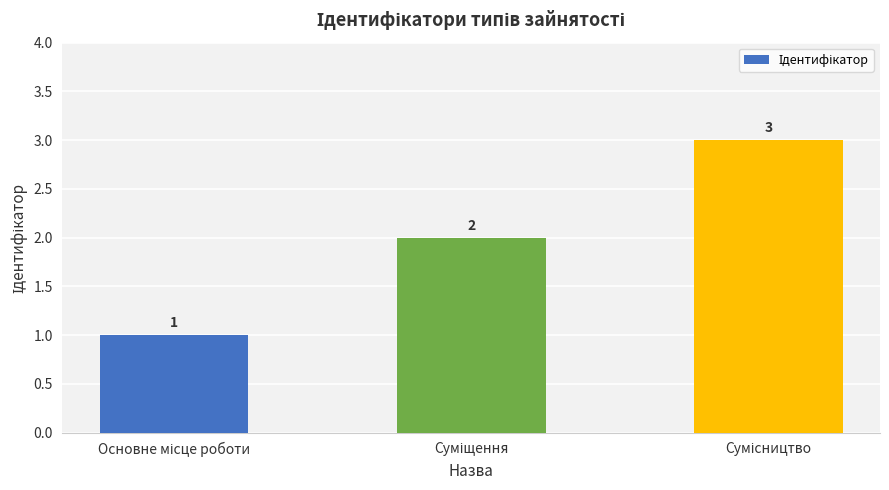

What is the value of the 1st bar from the left?

1